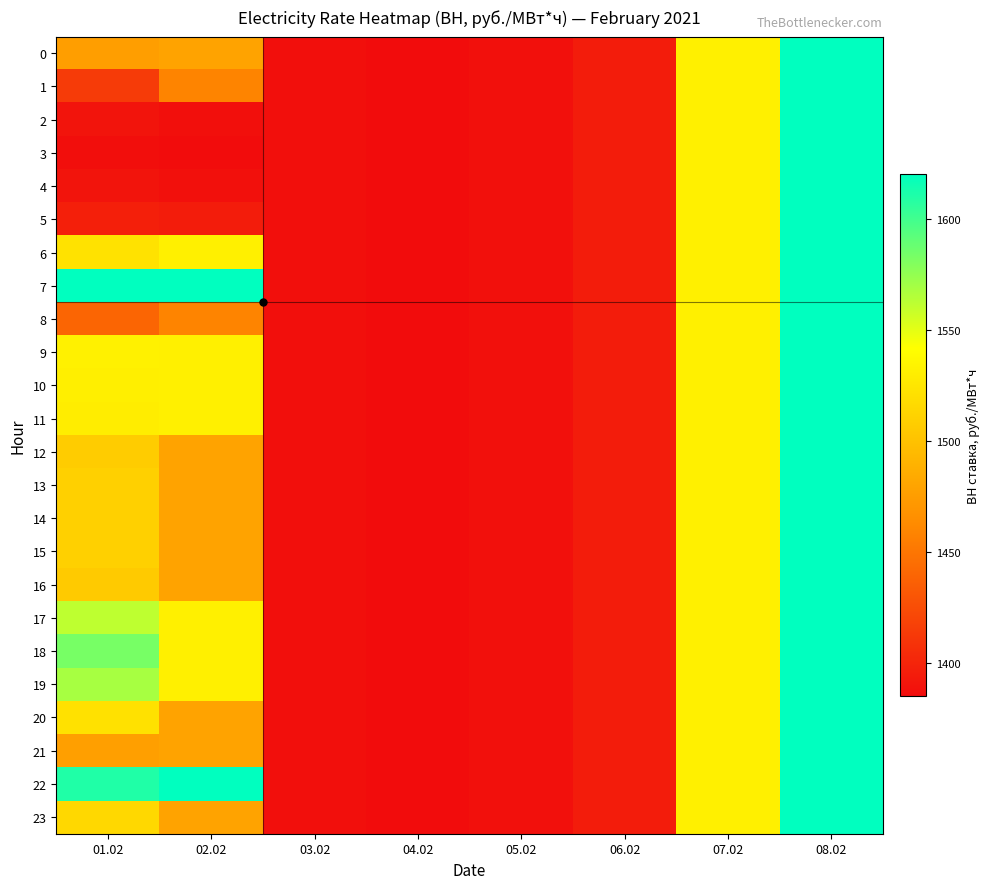

Which series has the largest total across all categories?

7